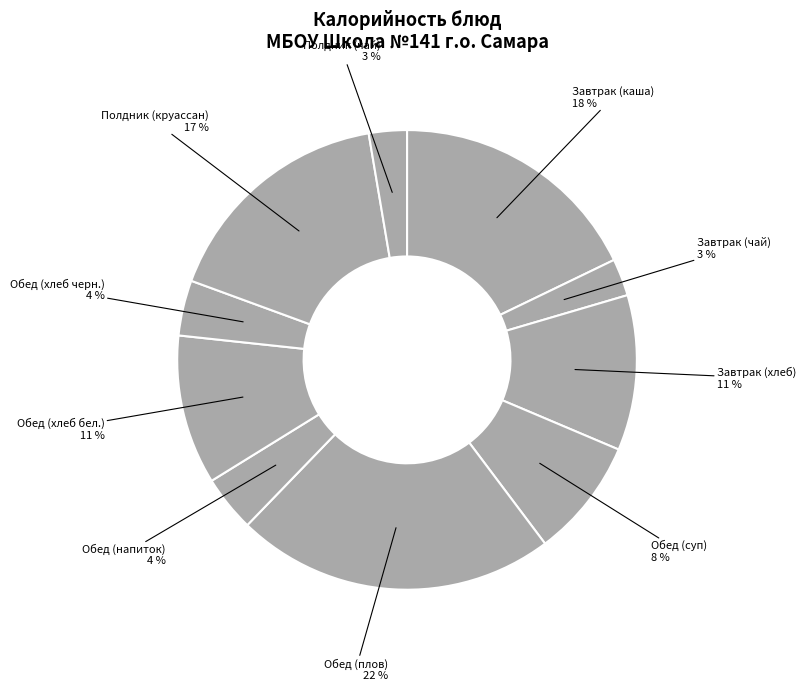

To the nearest percent, what is the difference between the Обед (хлеб черн.) and Завтрак (чай) slice percentages?

1%